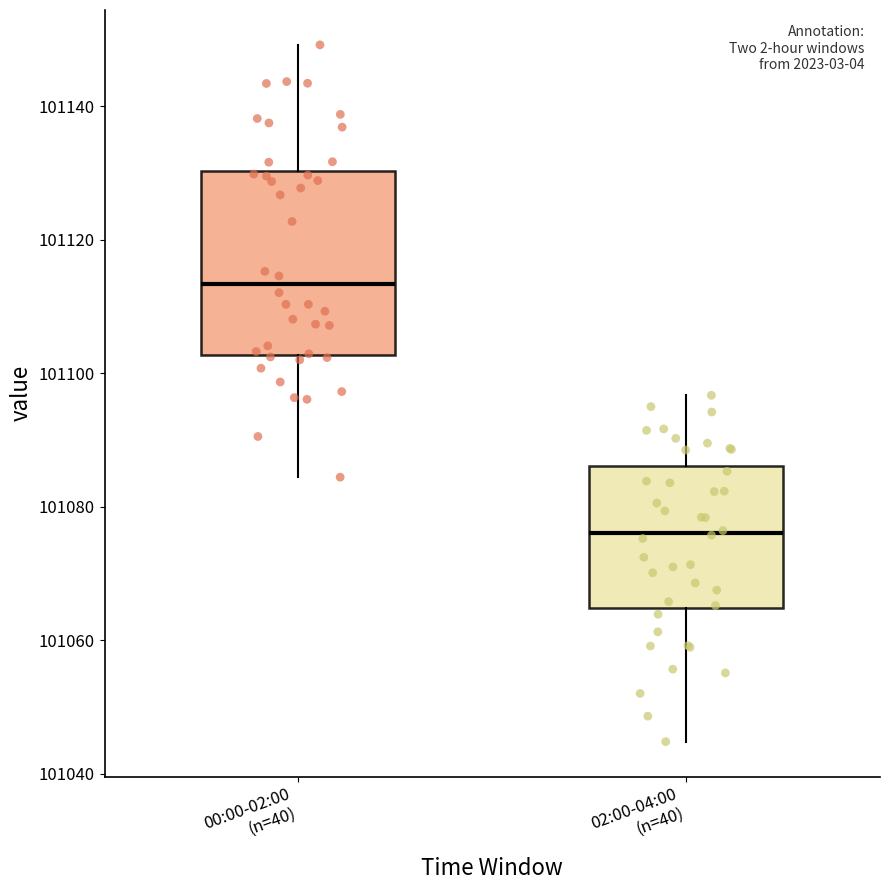

Reading left to right, transcribe this box plot: for each box, give where its median line is, the range the box spans, and where its two whiskers end, as read against the y-axis. The values are not printed on the chart, so give them approximately, as read against the axis.

00:00-02:00 (n=40): median 101114, box 101102 to 101130, whiskers 101084 to 101150
02:00-04:00 (n=40): median 101076, box 101064 to 101086, whiskers 101044 to 101096